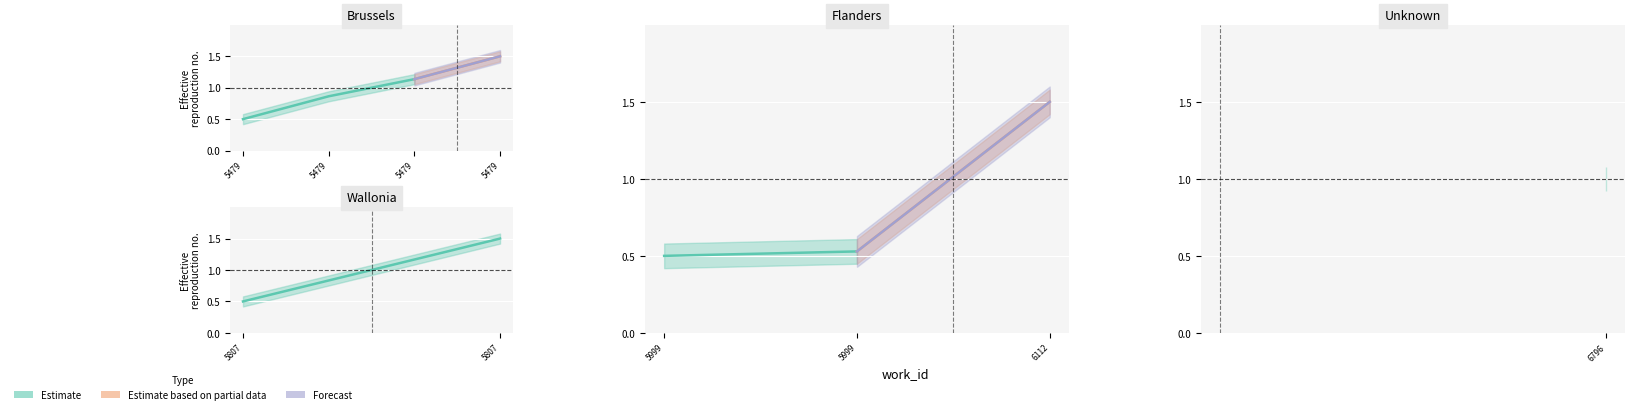

Is the value of Forecast at 5999 greater than the value of Estimate based on partial data at 6112?

No